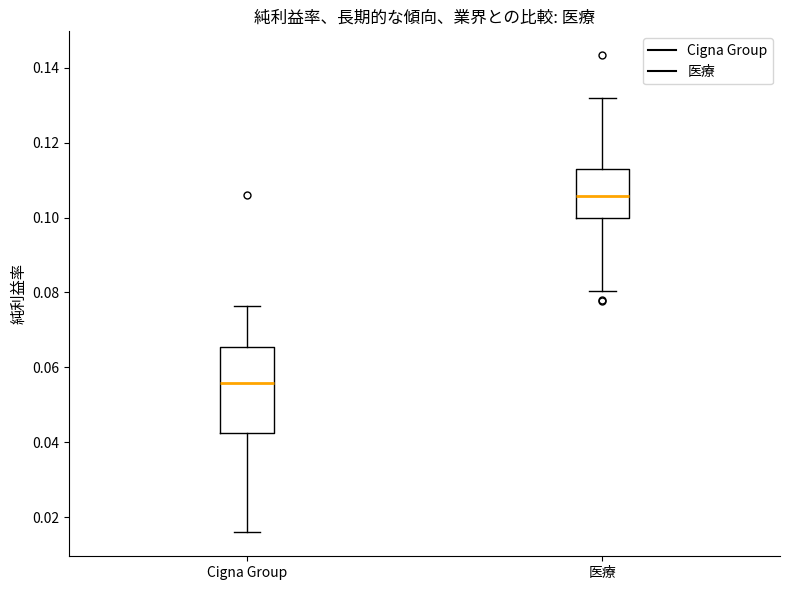

Reading left to right, transcribe this box plot: for each box, give where its median line is, the range the box spans, and where its two whiskers end, as read against the y-axis. The values are not printed on the chart, so give them approximately, as read against the axis.

Cigna Group: median 0.056, box 0.042 to 0.066, whiskers 0.016 to 0.076
医療: median 0.106, box 0.100 to 0.112, whiskers 0.080 to 0.132